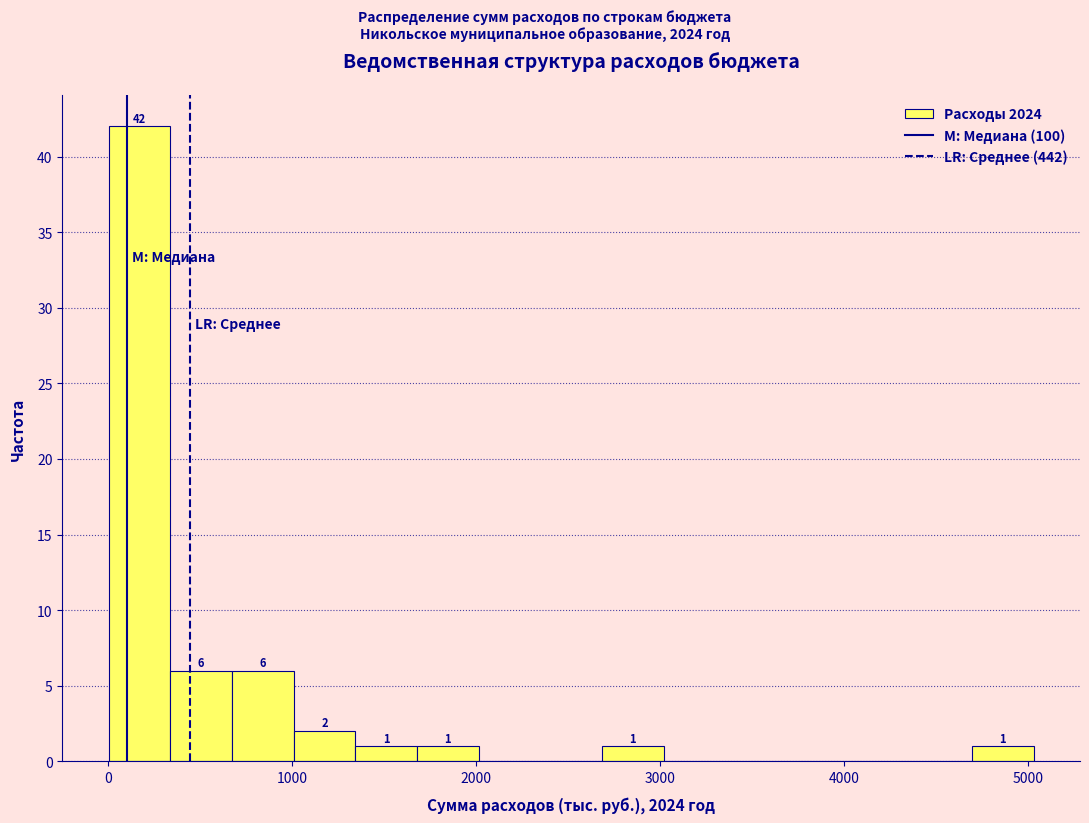

Around what value on the x-axis is the tallest bar? Give the approximate position of its centre, as read against the axis.

200